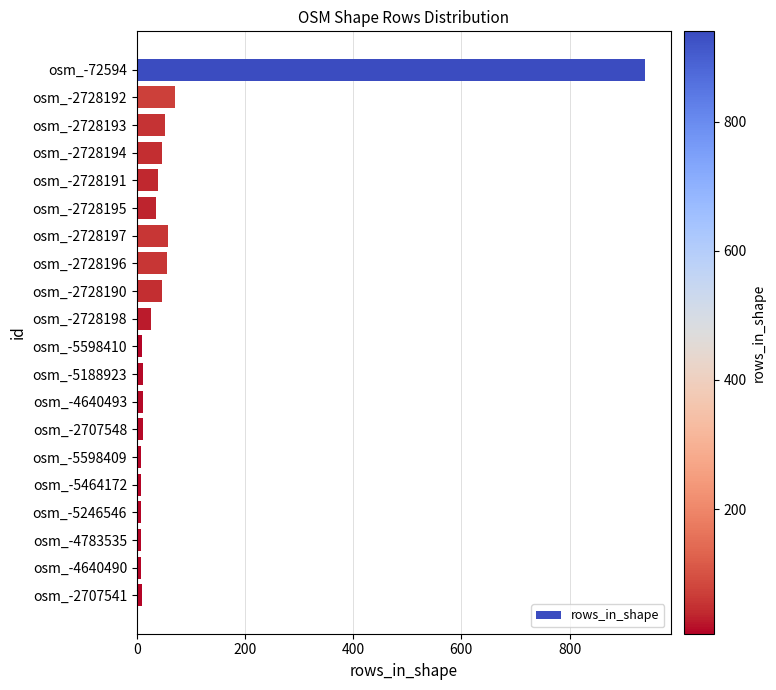

What is the ratio of the value at osm_-2728192 to the value at osm_-2728190?

1.5